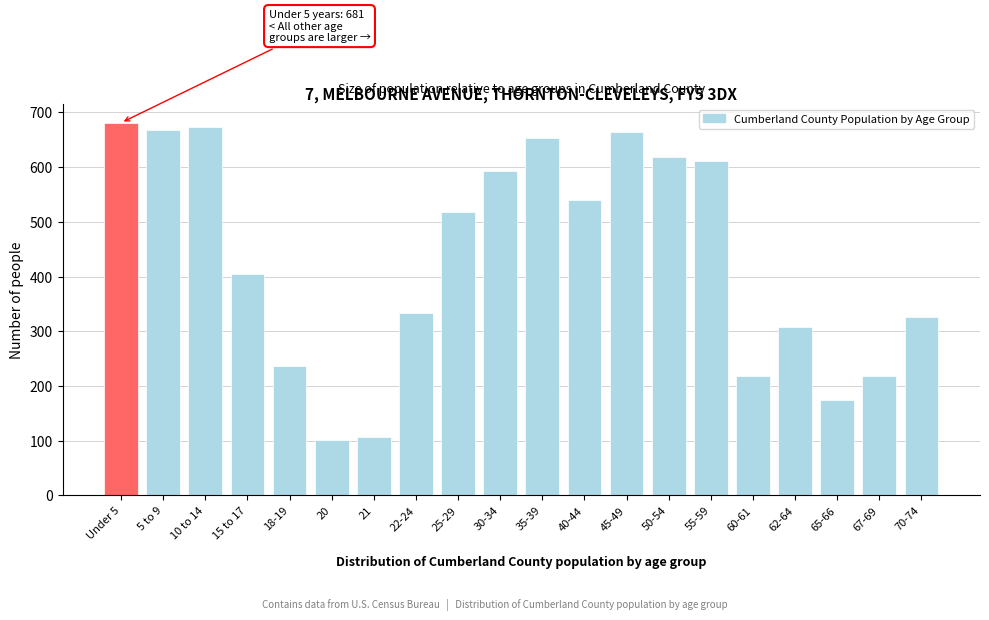

Reading right to left, extract all data points from this chart.

70-74=326	67-69=218	65-66=174	62-64=308	60-61=218	55-59=612	50-54=619	45-49=664	40-44=540	35-39=653	30-34=593	25-29=517	22-24=333	21=107	20=102	18-19=236	15 to 17=404	10 to 14=673	5 to 9=668	Under 5=681